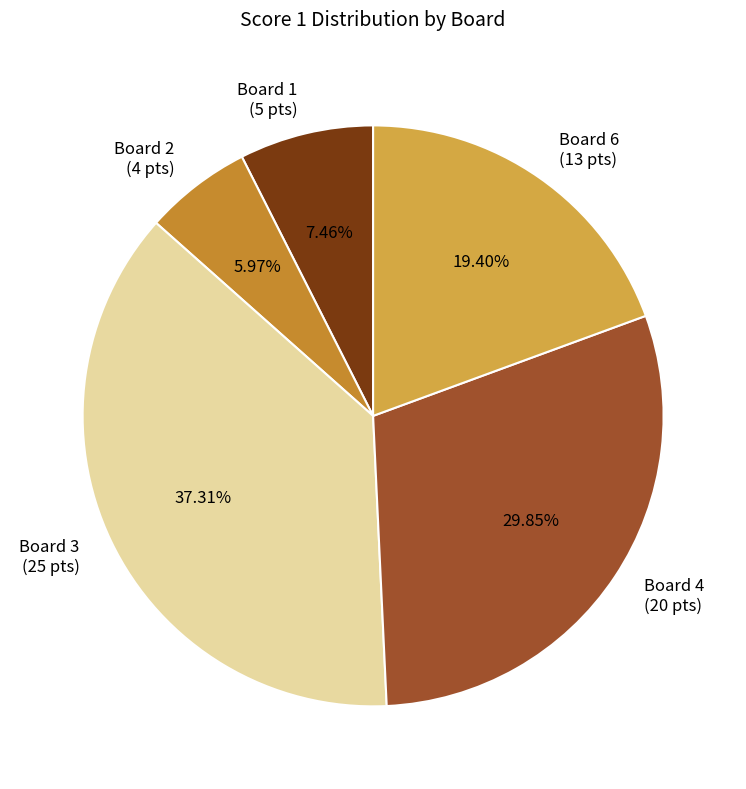

Does Board 2 (4 pts) represent more than half of the total?

No